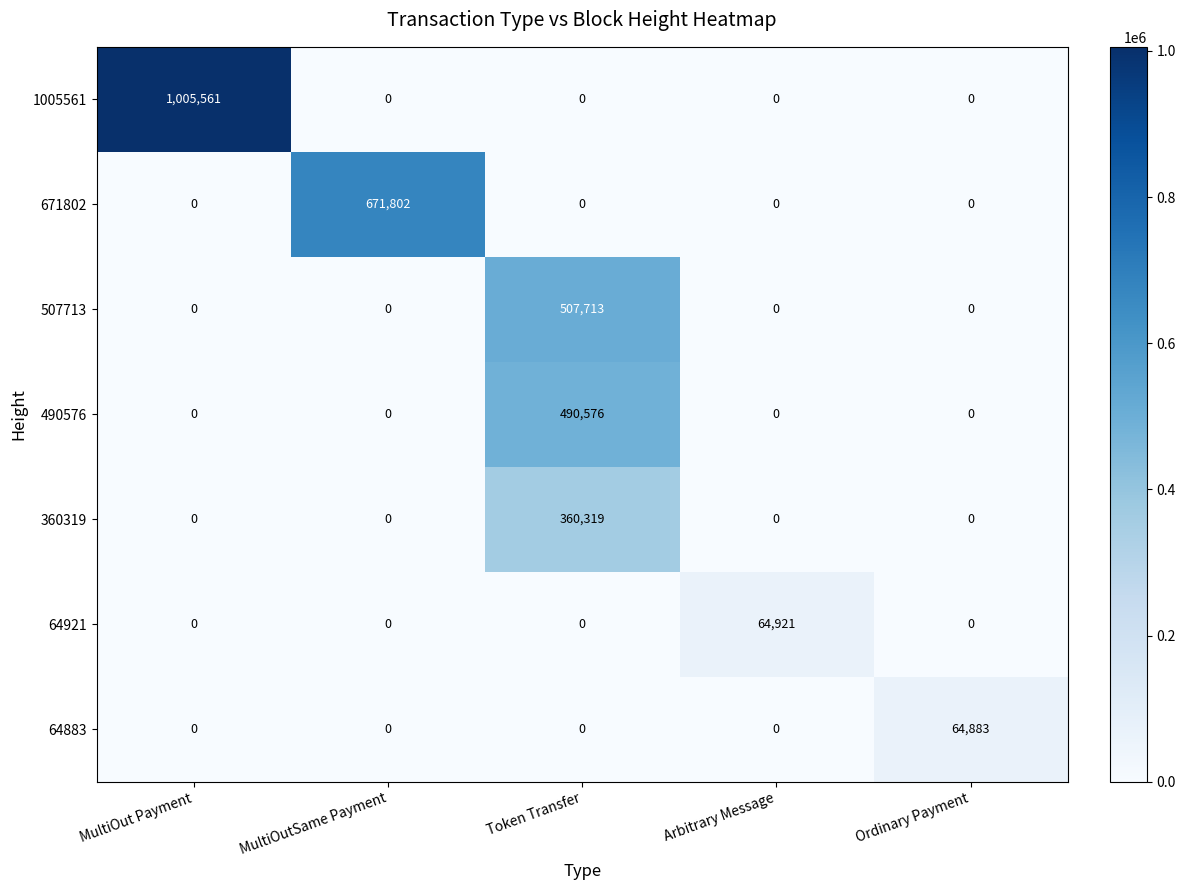

The 1005561 series shows 1792897 at MultiOut Payment. True or false?

False